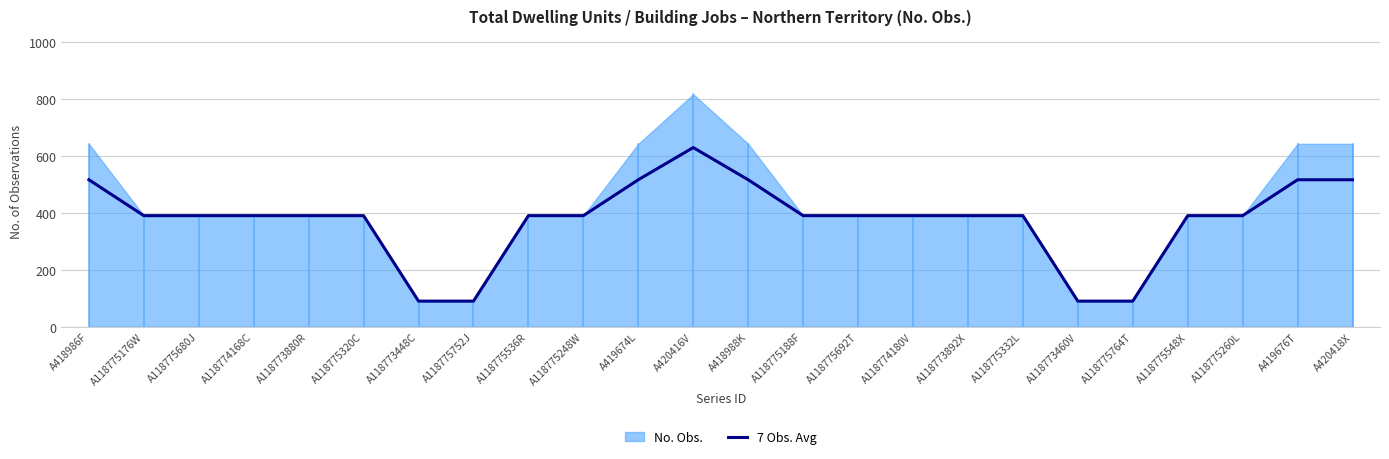

Read the value at A118773880R.

390